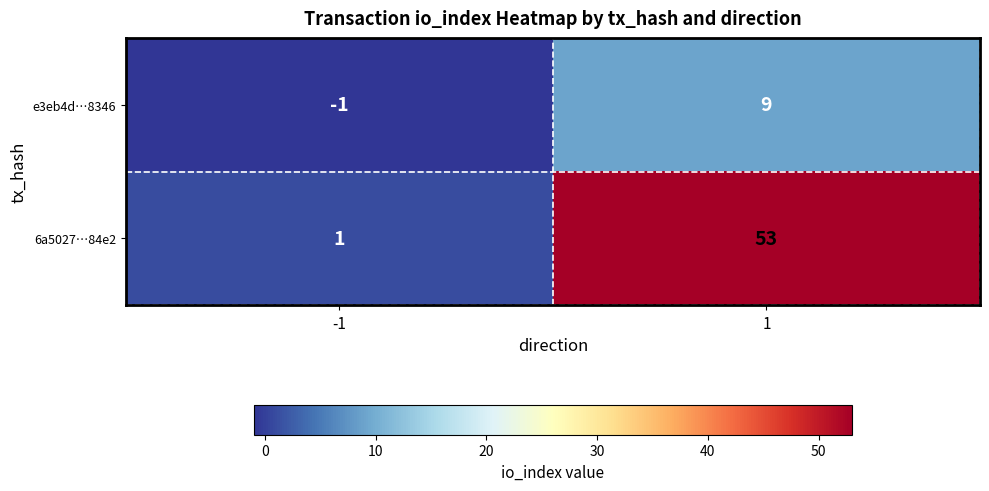

What is the minimum value shown in the chart?

-1